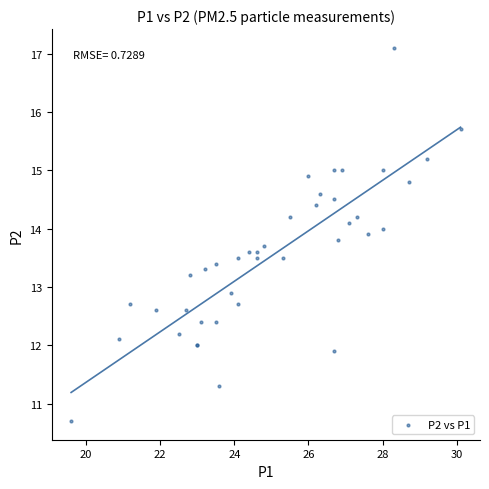

What Y value in the scatter plot is closest to 13?

12.9